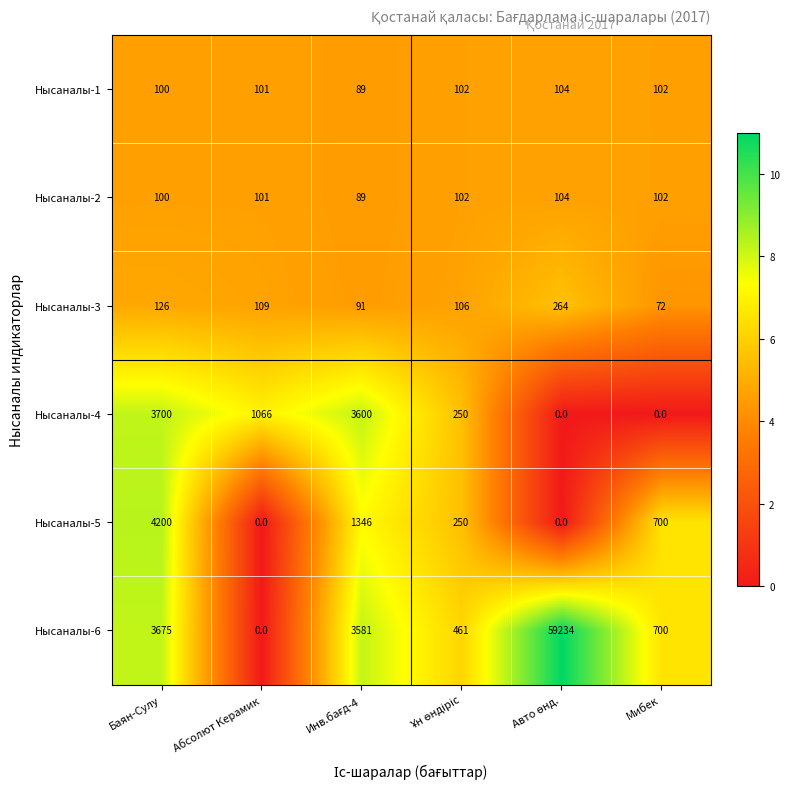

What is the average value of the Нысаналы-5 series?

1083